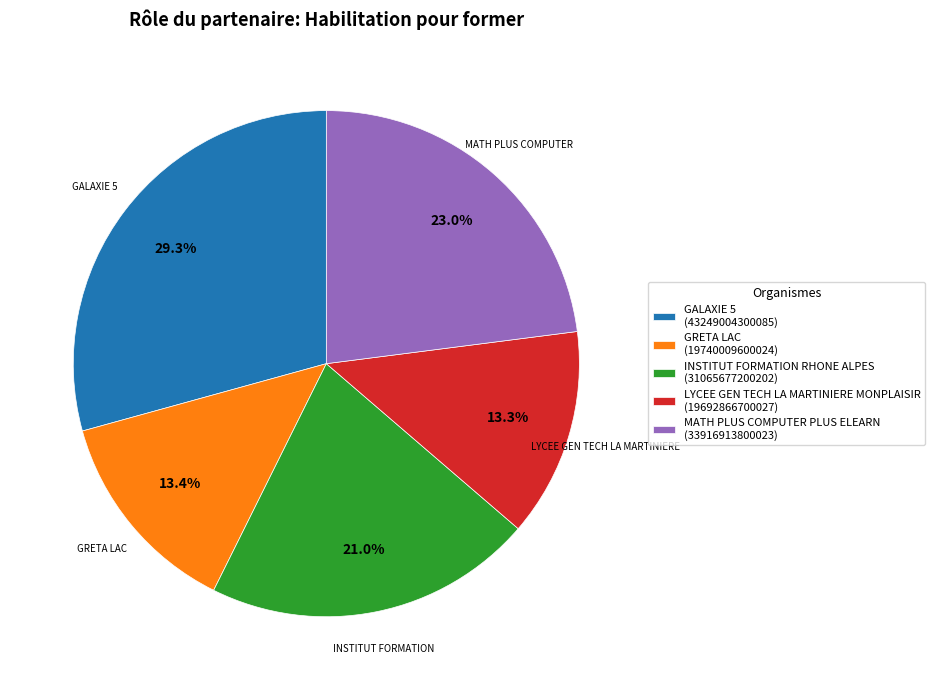

What is the total percentage of INSTITUT FORMATION RHONE ALPES (31065677200202) and MATH PLUS COMPUTER PLUS ELEARN (33916913800023)?

44.0%